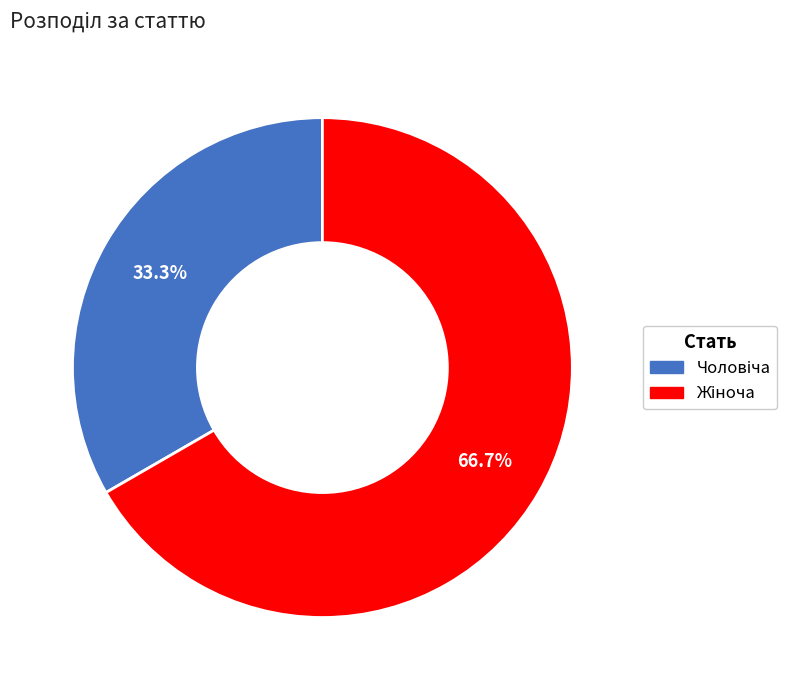

Does any single category account for the majority?

Yes